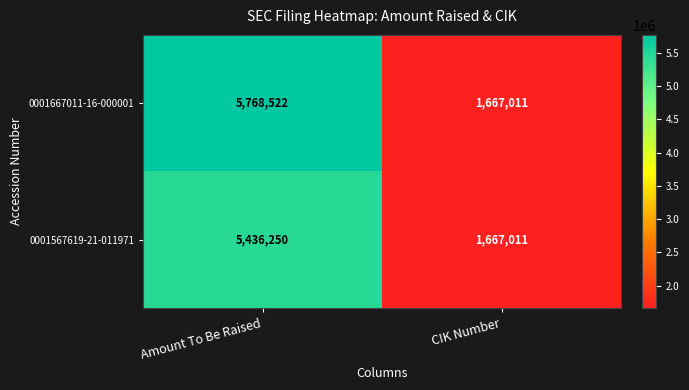

Which label corresponds to the largest value in the chart?

Amount To Be Raised